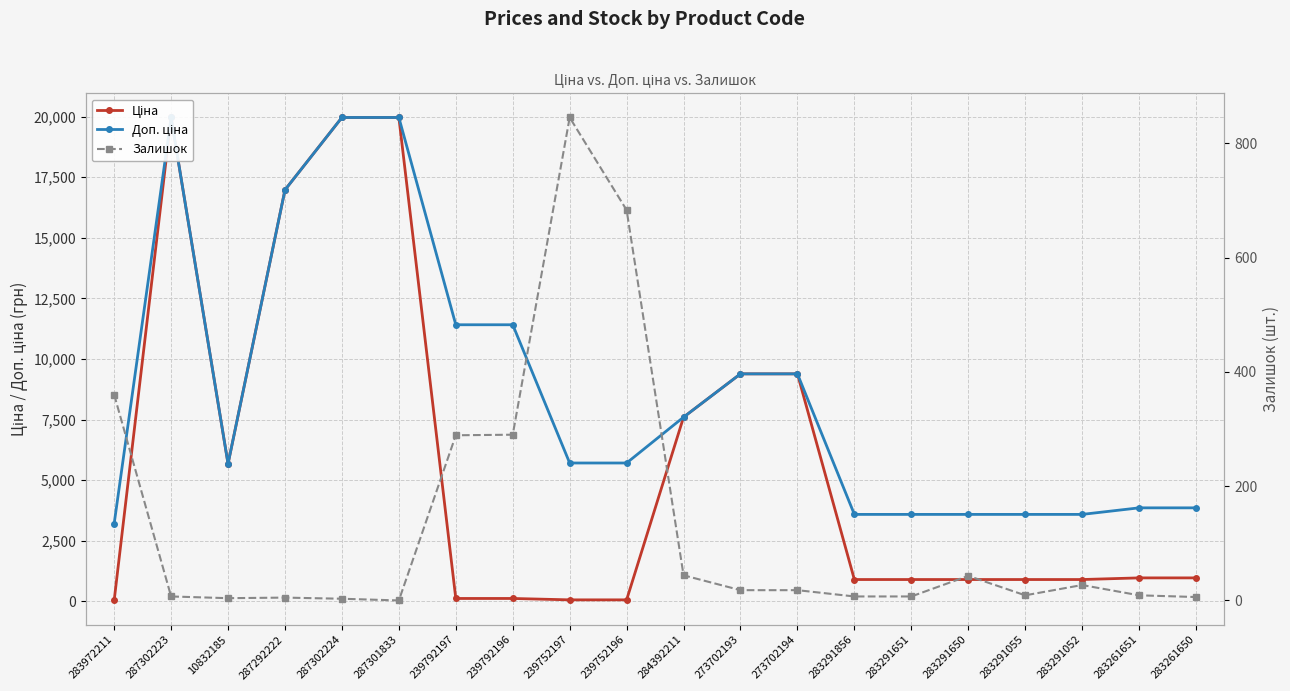

At how many categories does at least one series exceed 15796?

4